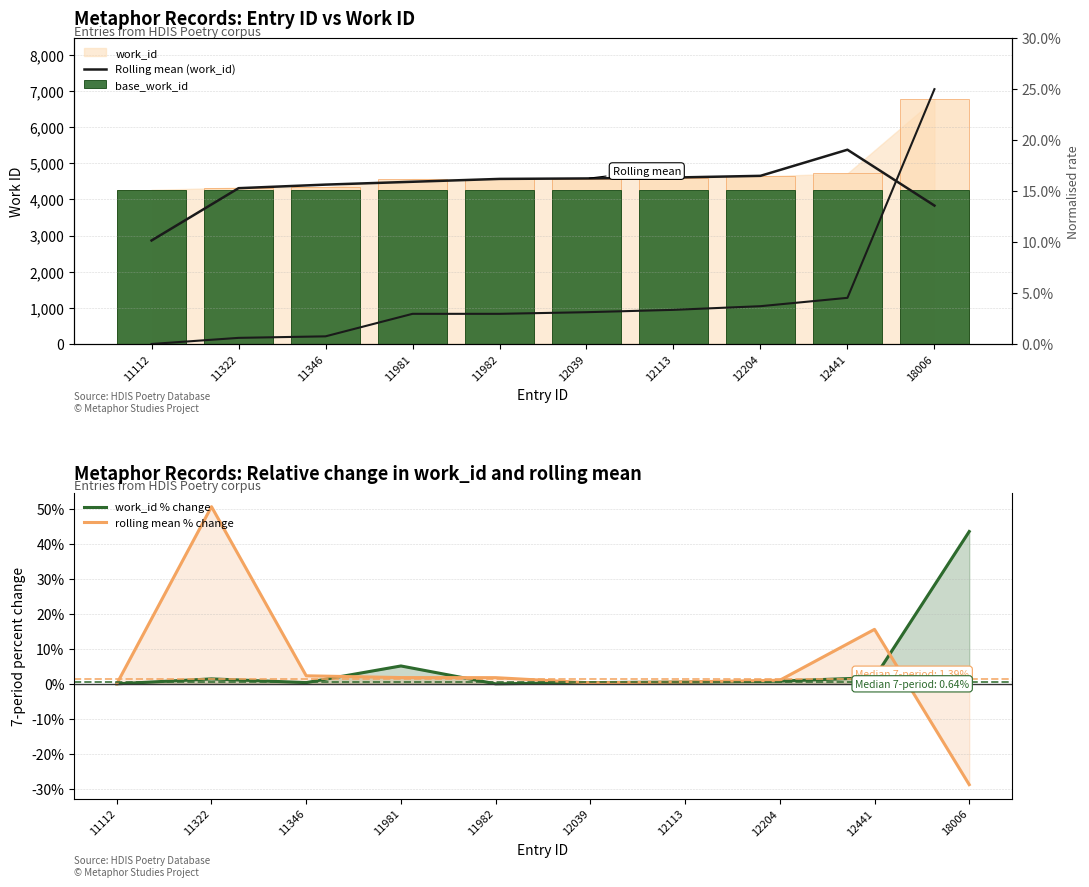

The base_work_id series shows 2516.8 at 11112. True or false?

False